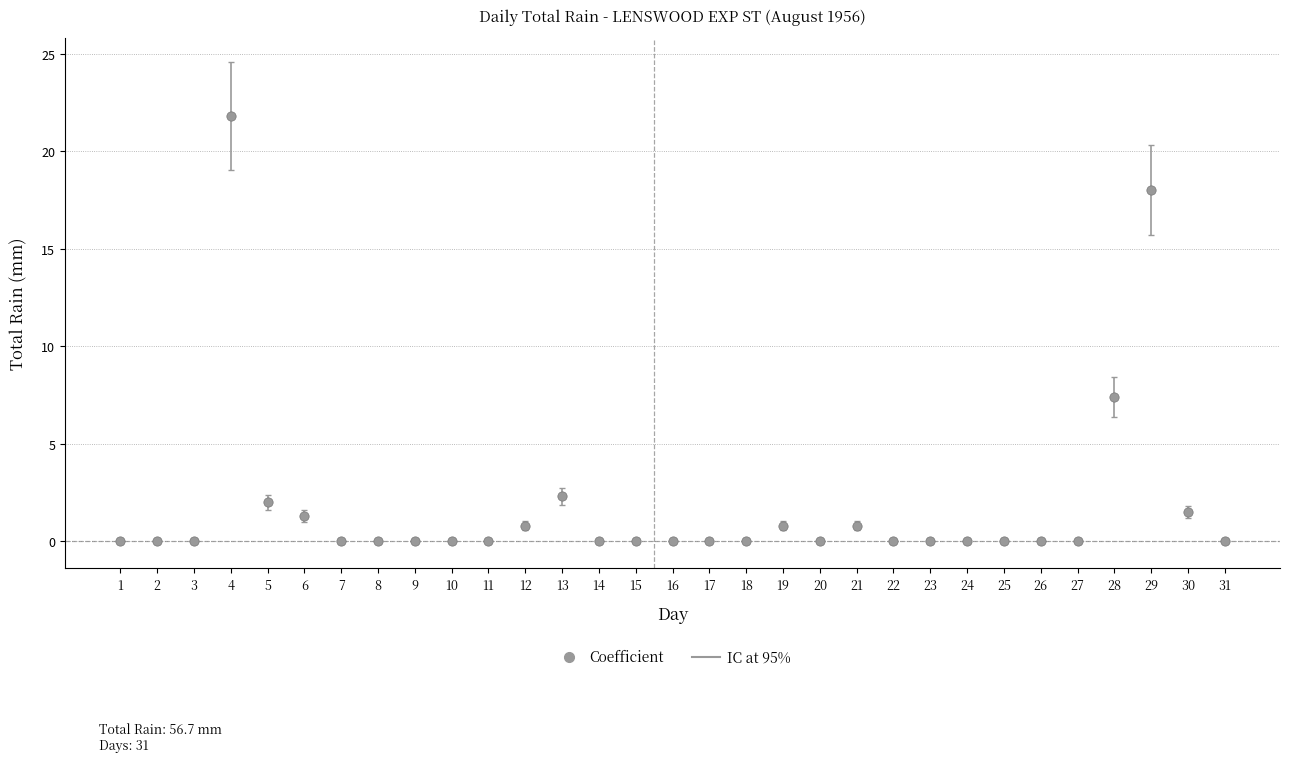

What is the range of X values (max minus min)?

30.0